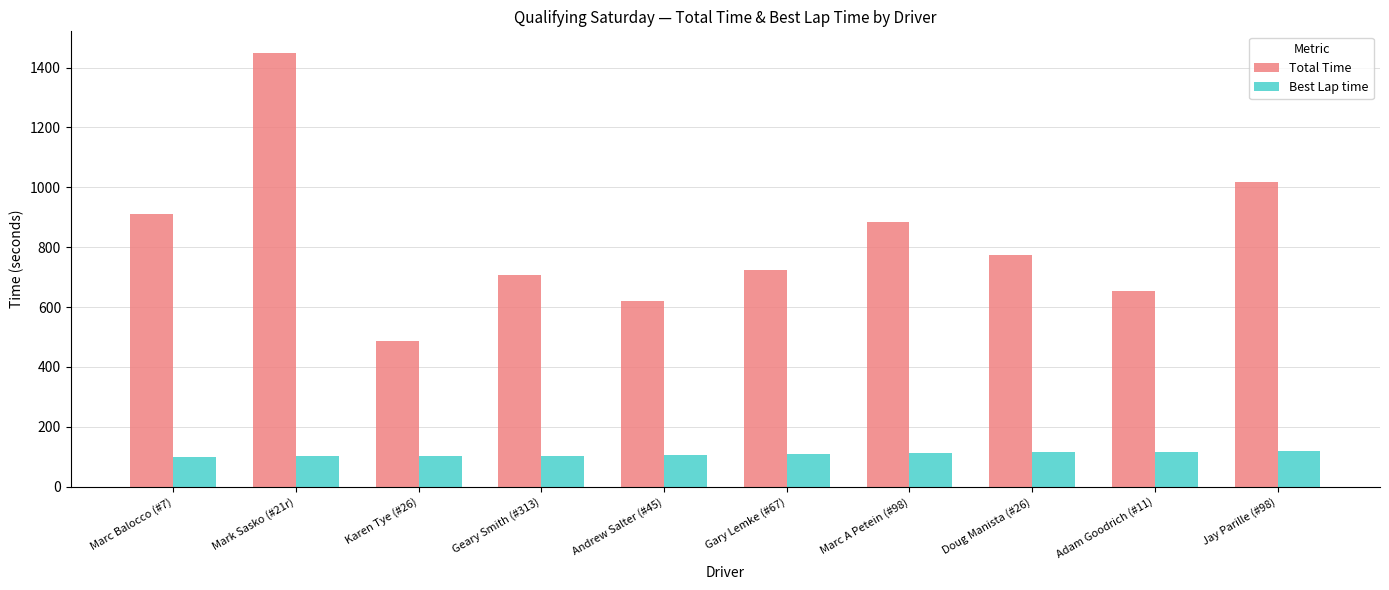

Rank the categories by Total Time value from lowest to highest.

Karen Tye (#26), Andrew Salter (#45), Adam Goodrich (#11), Geary Smith (#313), Gary Lemke (#67), Doug Manista (#26), Marc A Petein (#98), Marc Balocco (#7), Jay Parille (#98), Mark Sasko (#21r)